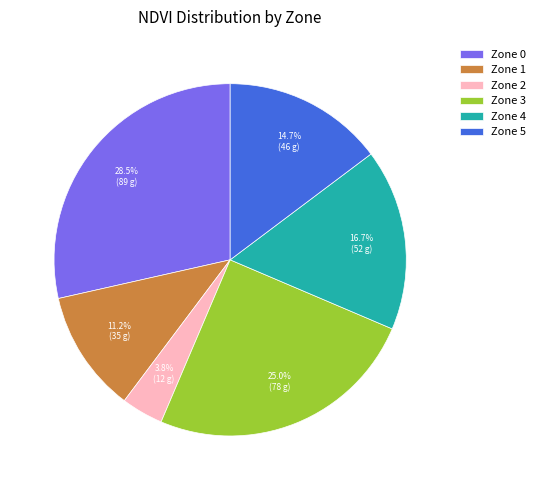

To the nearest percent, what is the average slice percentage?

17%